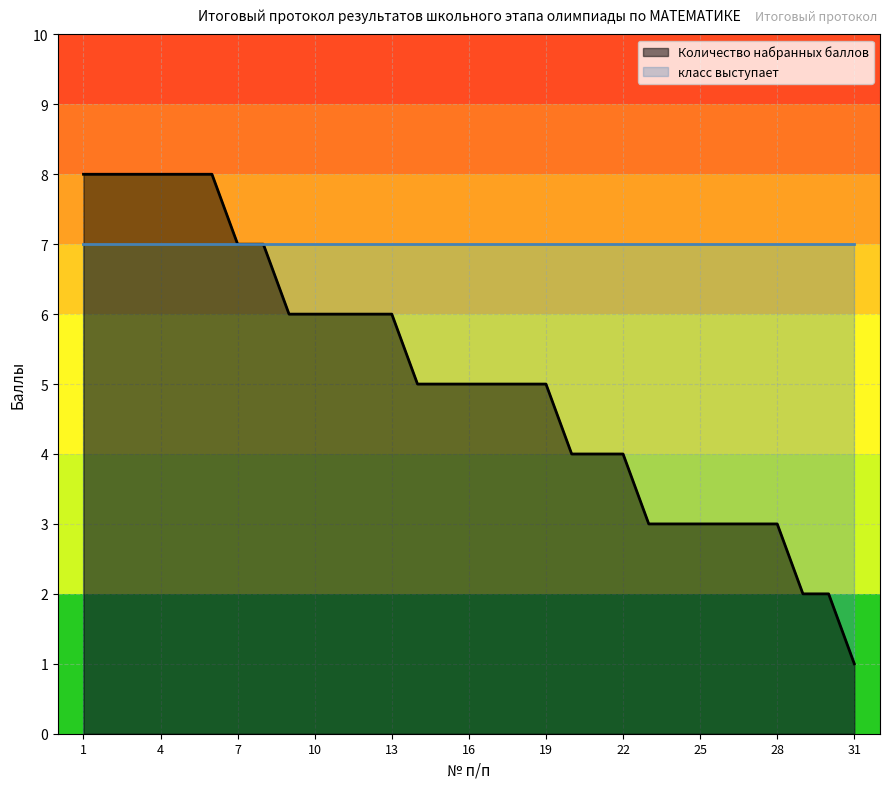

How many values exceed 5?

13